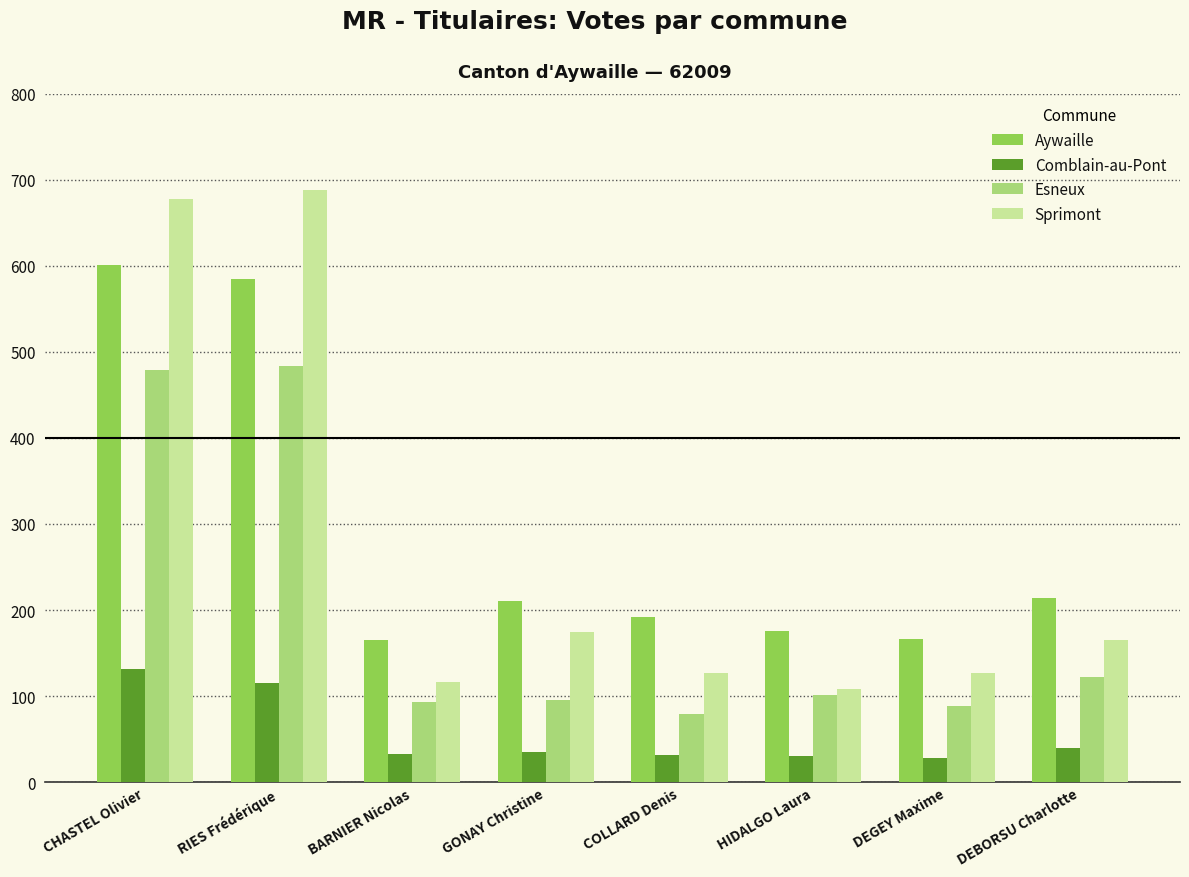

What is the total value across all series at RIES Frédérique?

1871